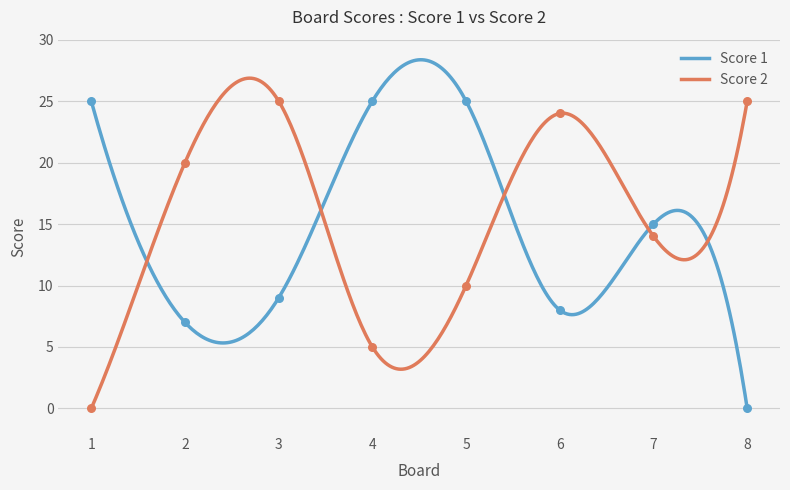

What are all the series names shown in the legend?

Score 1, Score 2